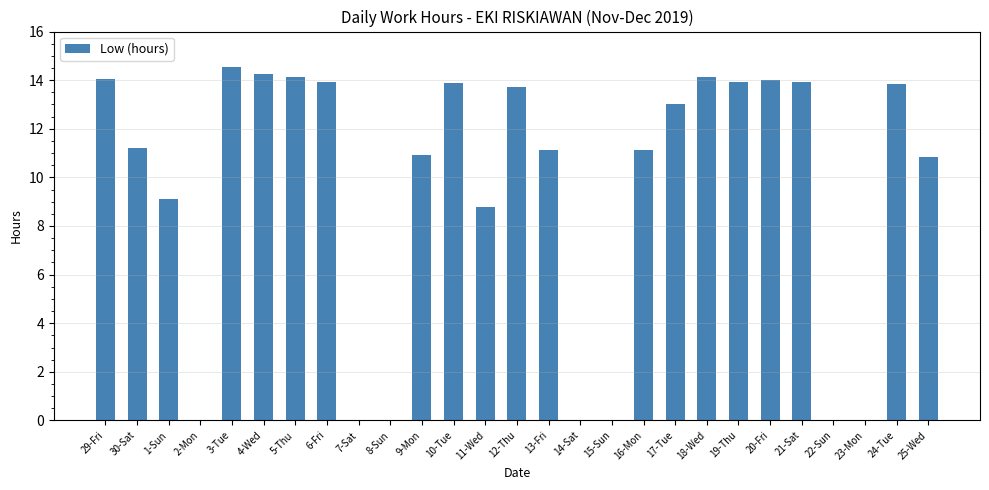

At which label does the data first exceed 11?

29-Fri